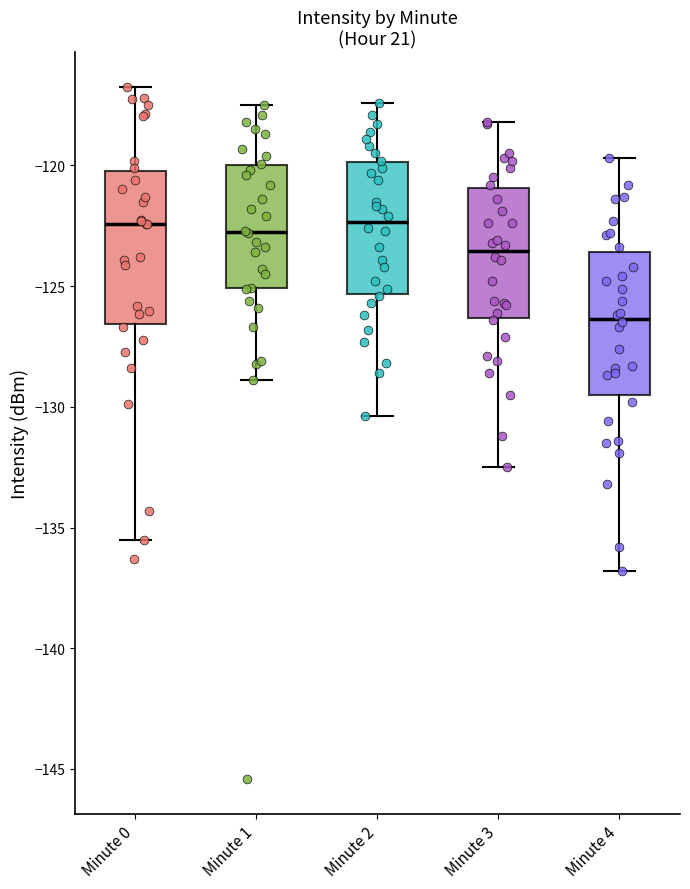

Where does the upper whisker of the box for Minute 3 end on the y-axis? The values are not printed on the chart, so give them approximately, as read against the axis.

-118.0